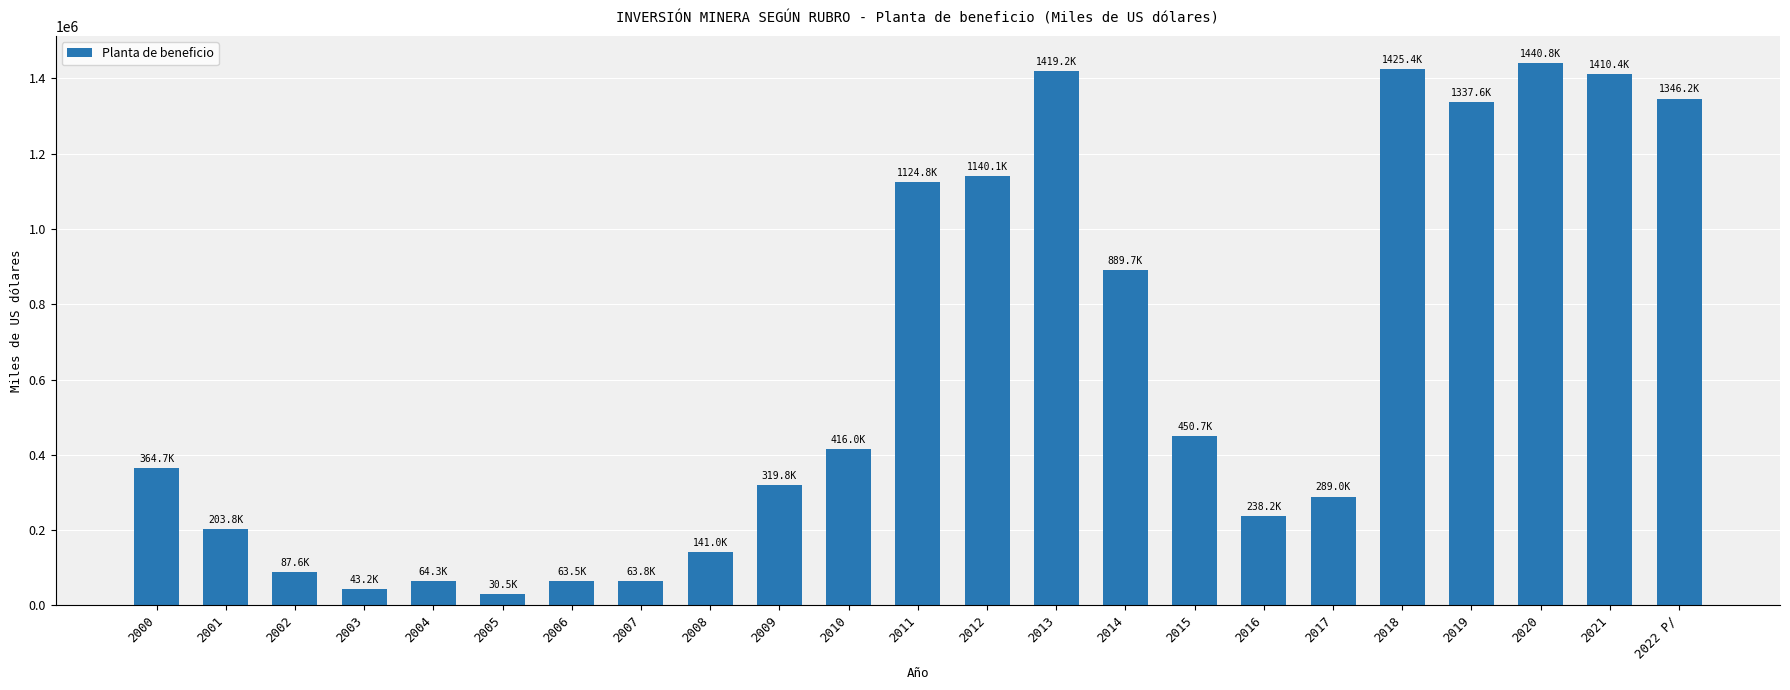

Which category has the highest value across all series?

2020